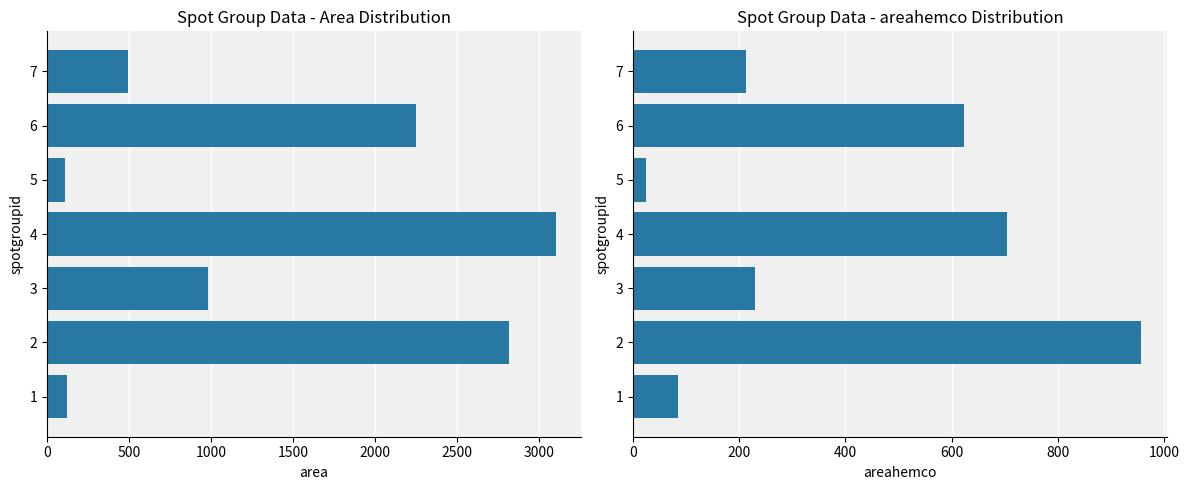

What is the value of the area bar at the 2nd from the left?

2813.0